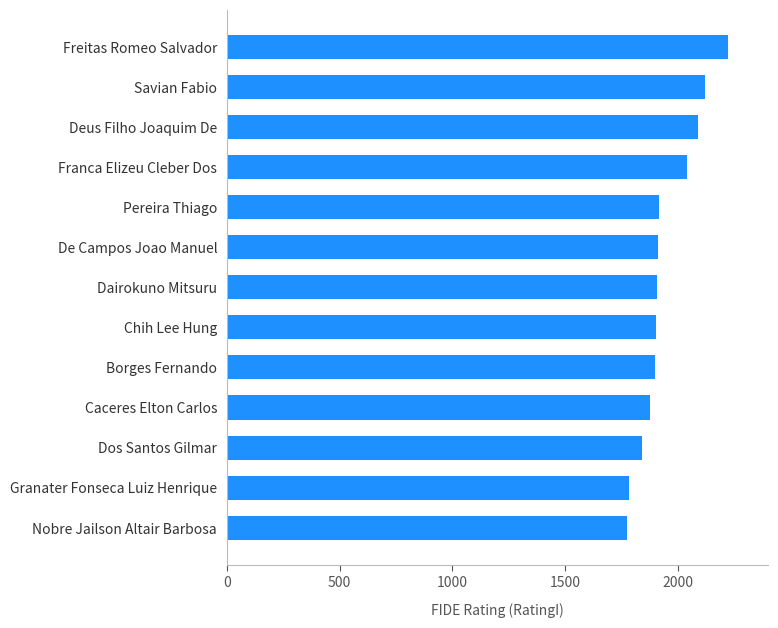

How many data points does each series have?

13